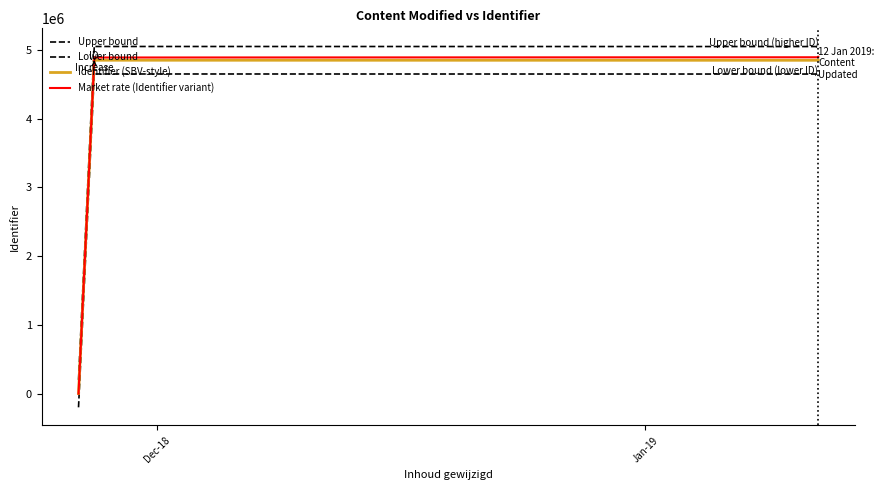

Is this an area chart (filled region under the line)?

No